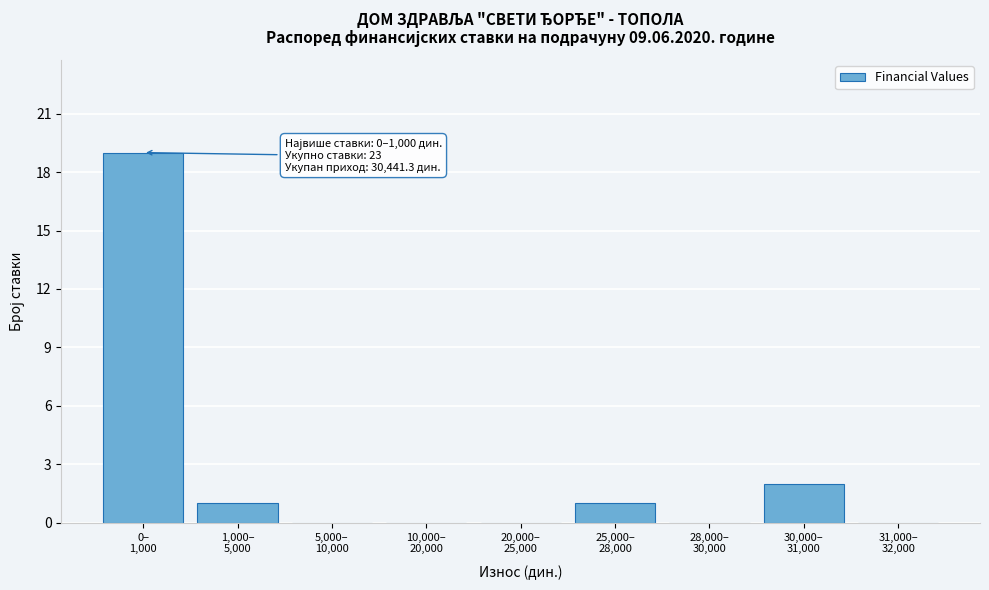

What is the maximum value shown in the chart?

19